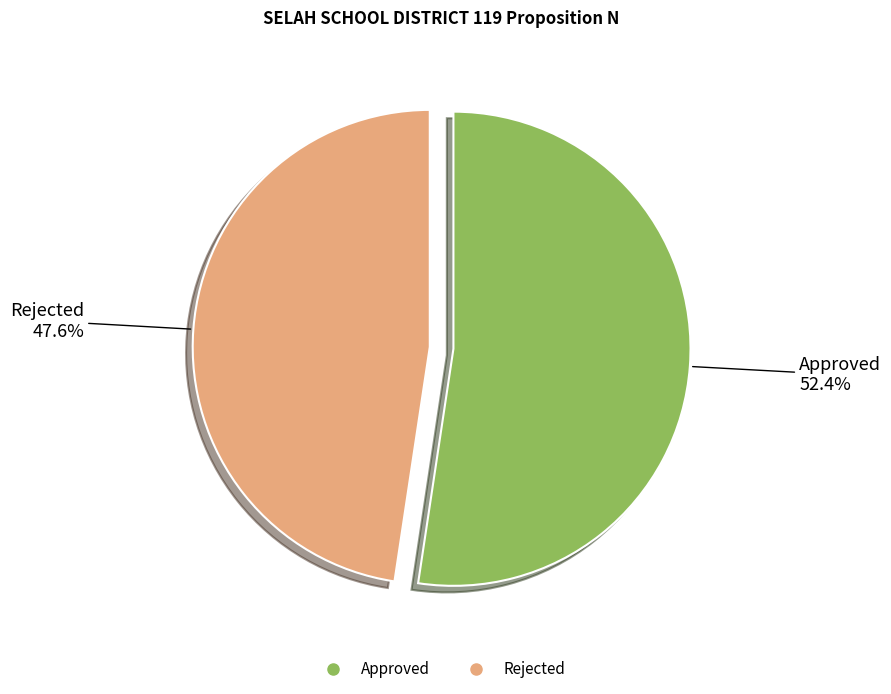

Is the sum of Approved and Rejected greater than half?

Yes